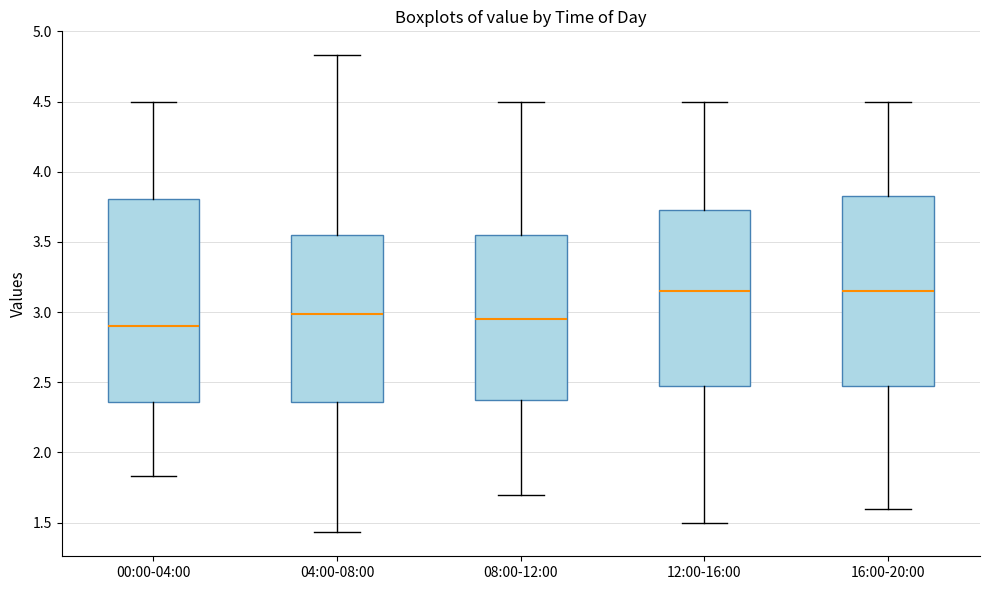

Where is the upper edge of the box for 08:00-12:00 on the y-axis? The values are not printed on the chart, so give them approximately, as read against the axis.

3.55